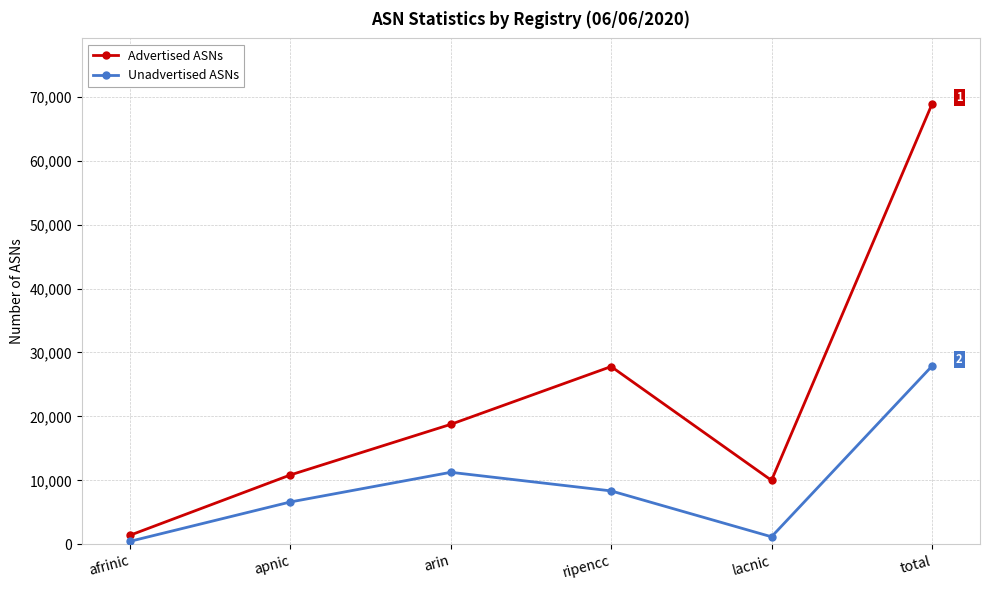

Is it true that Unadvertised ASNs equals 6617 at apnic?

True